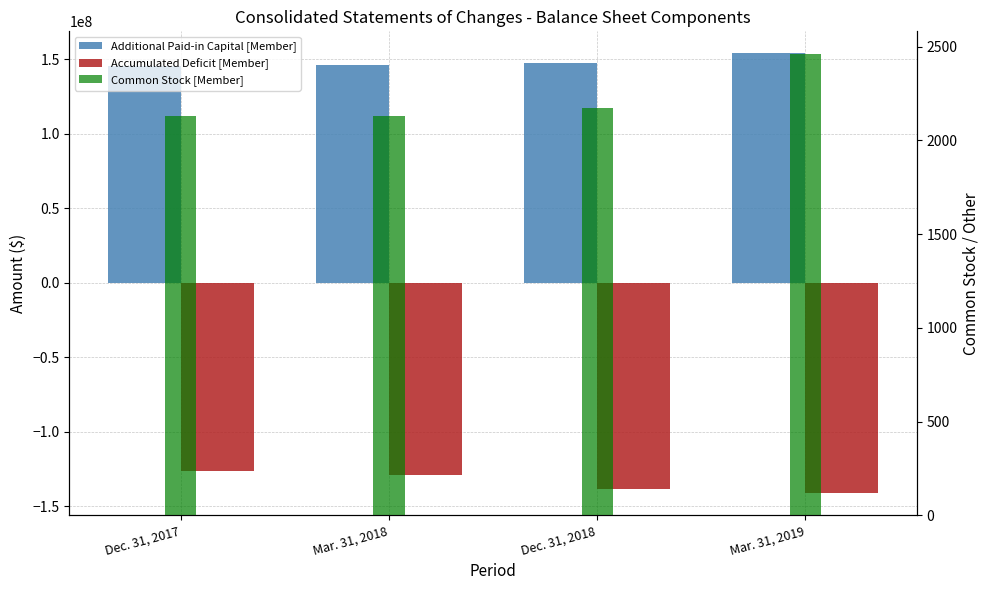

The Additional Paid-in Capital [Member] series shows 147533019 at Dec. 31, 2018. True or false?

True